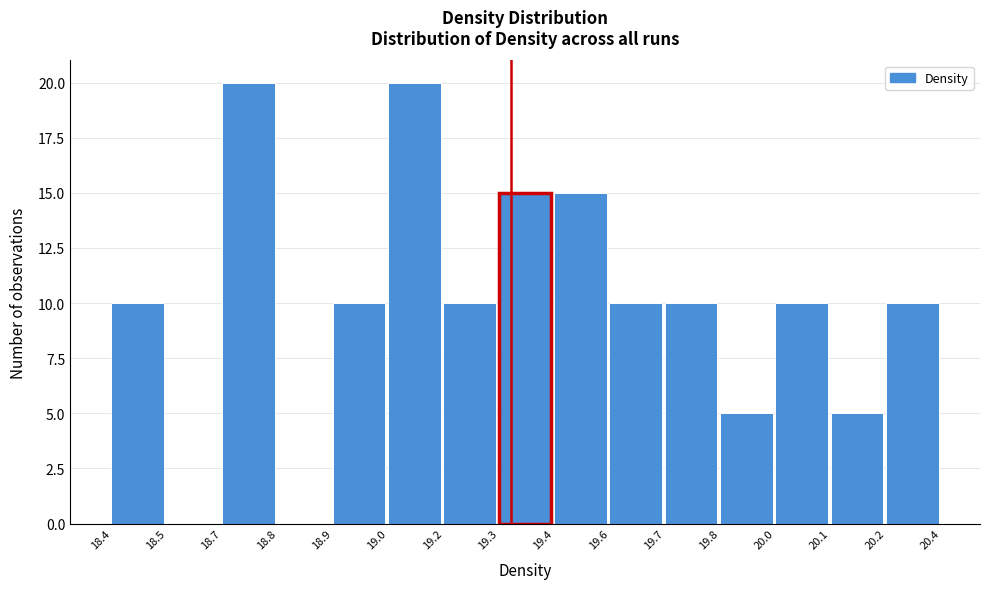

Reading left to right, extract all data points from this chart.

18.4=10	18.5=0	18.7=20	18.8=0	18.9=10	19.0=20	19.2=10	19.3=15	19.4=15	19.6=10	19.7=10	19.8=5	20.0=10	20.1=5	20.2=10